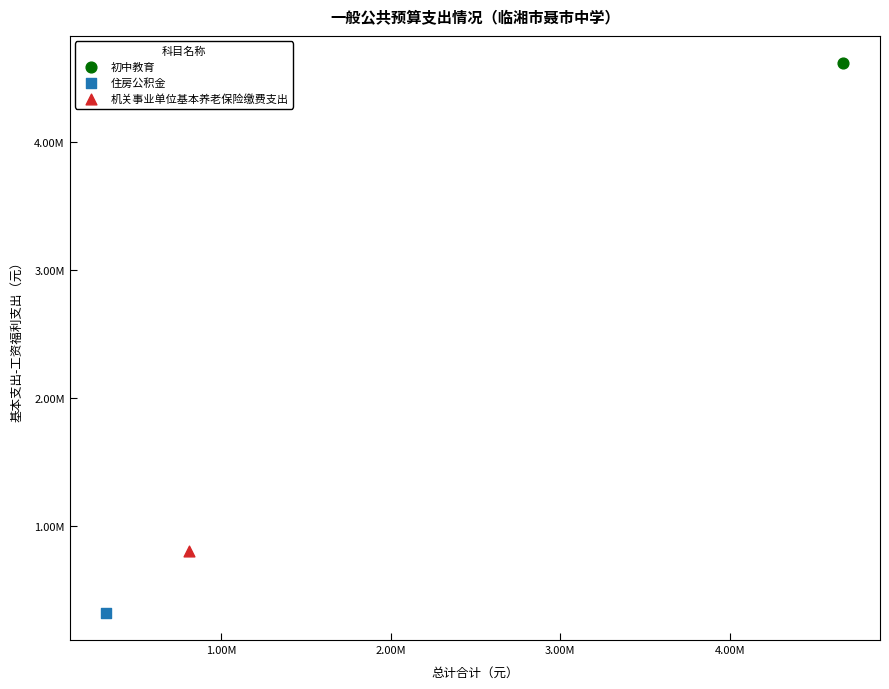

Which series reaches the maximum Y coordinate?

初中教育